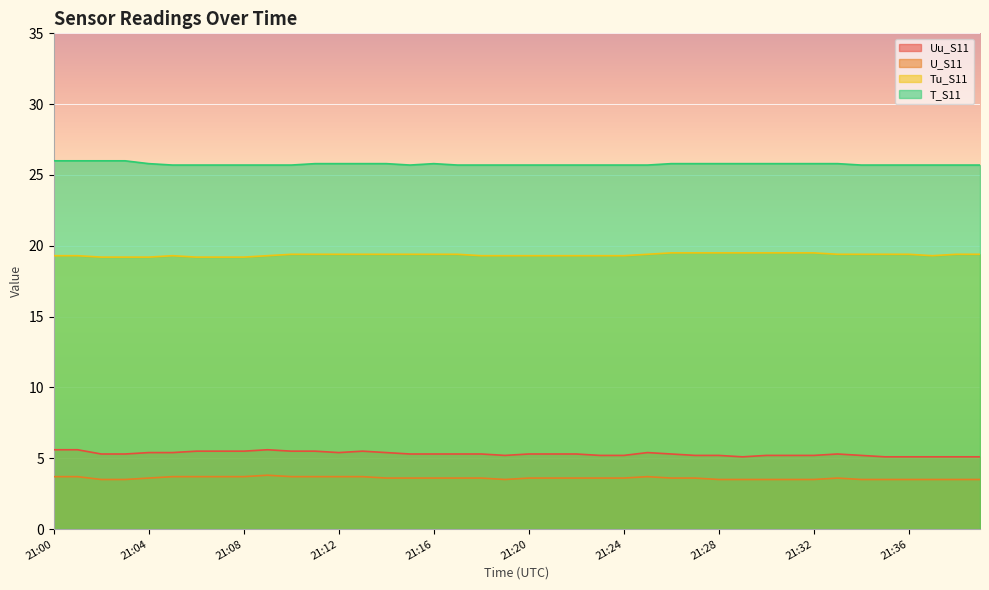

How many interior local valleys does the U_S11 series have?

1